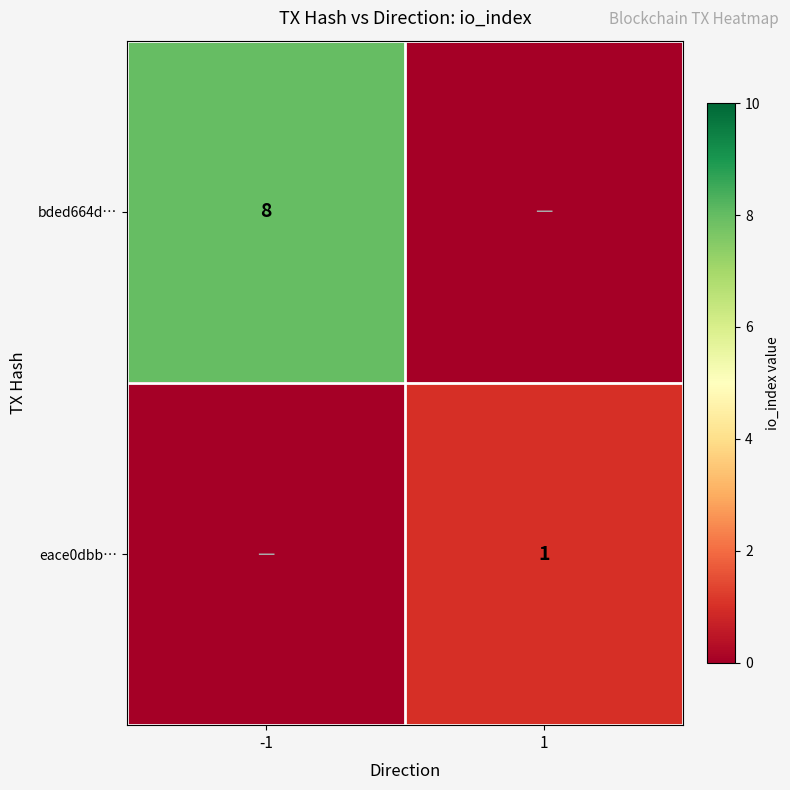

Which has a higher value, 1 or -1?

-1